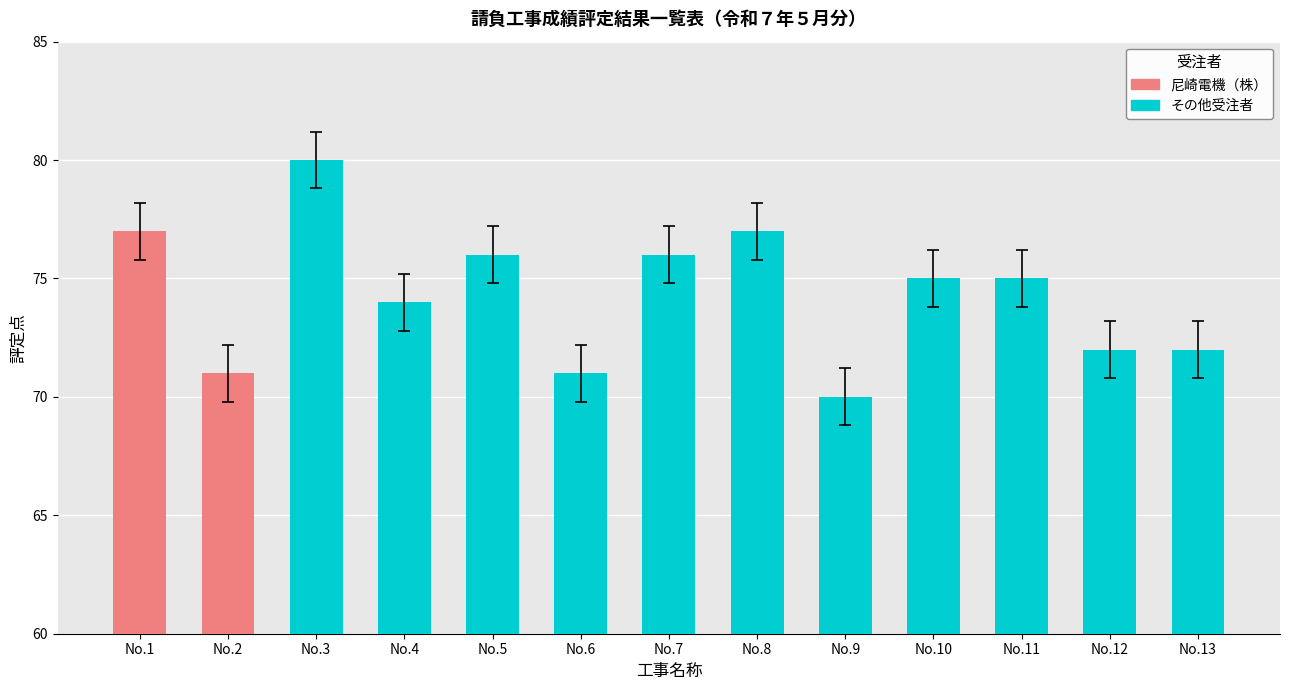

What is the value of the 12th bar from the left?

72